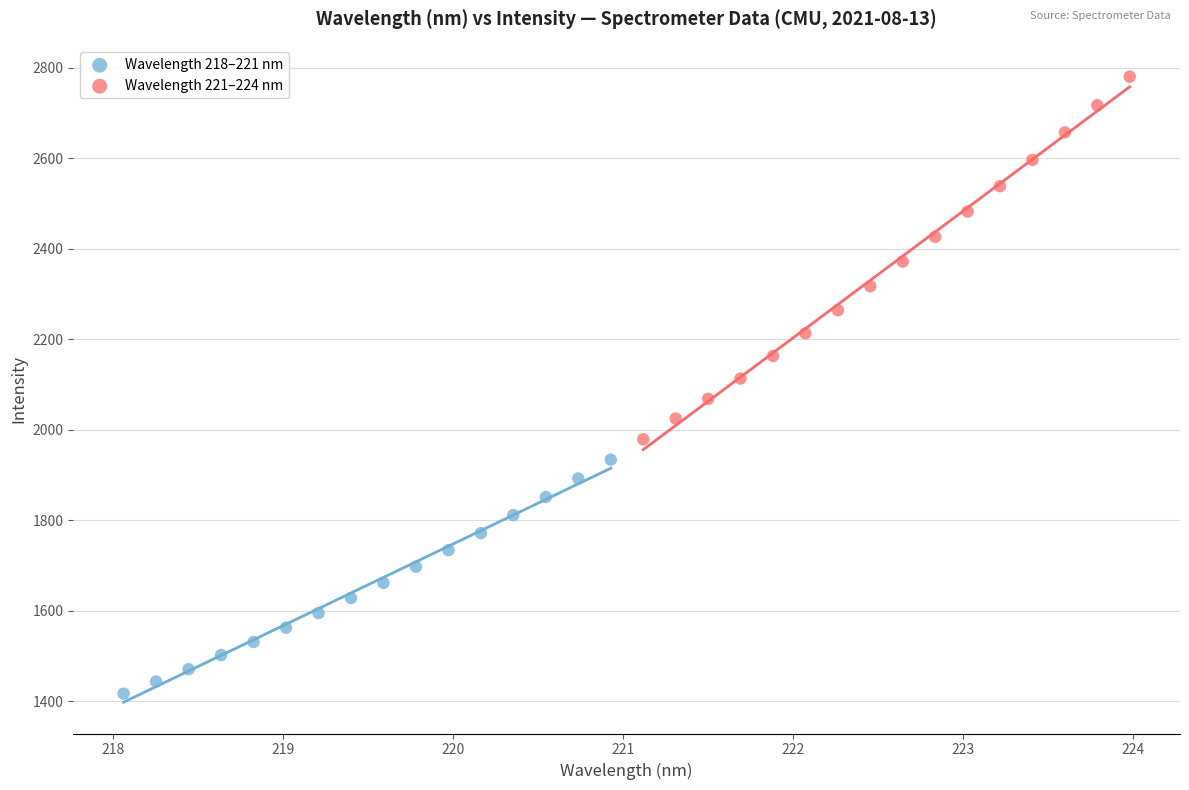

Which series contains the lowest Y value?

Wavelength 218–221 nm